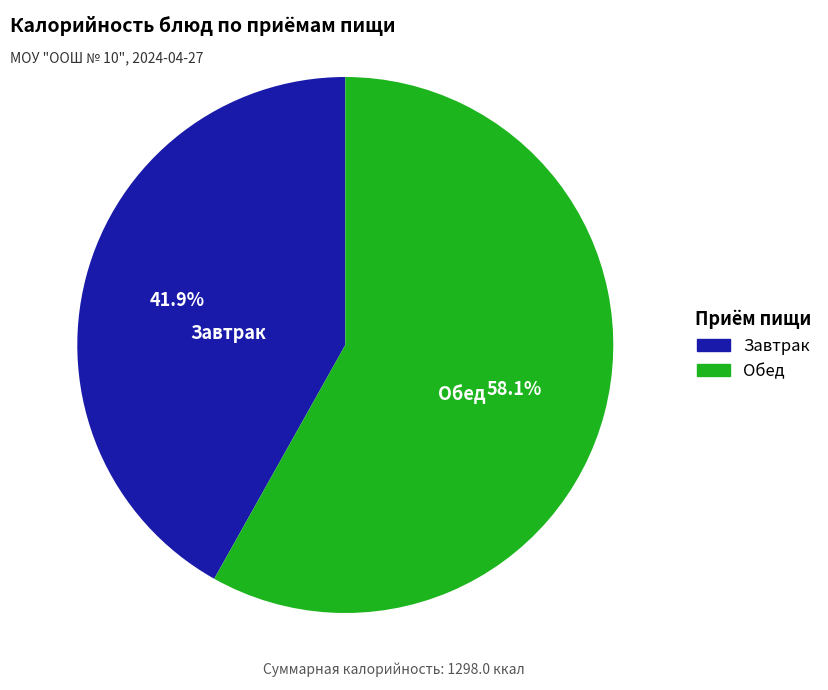

Is there a majority slice in this chart?

Yes